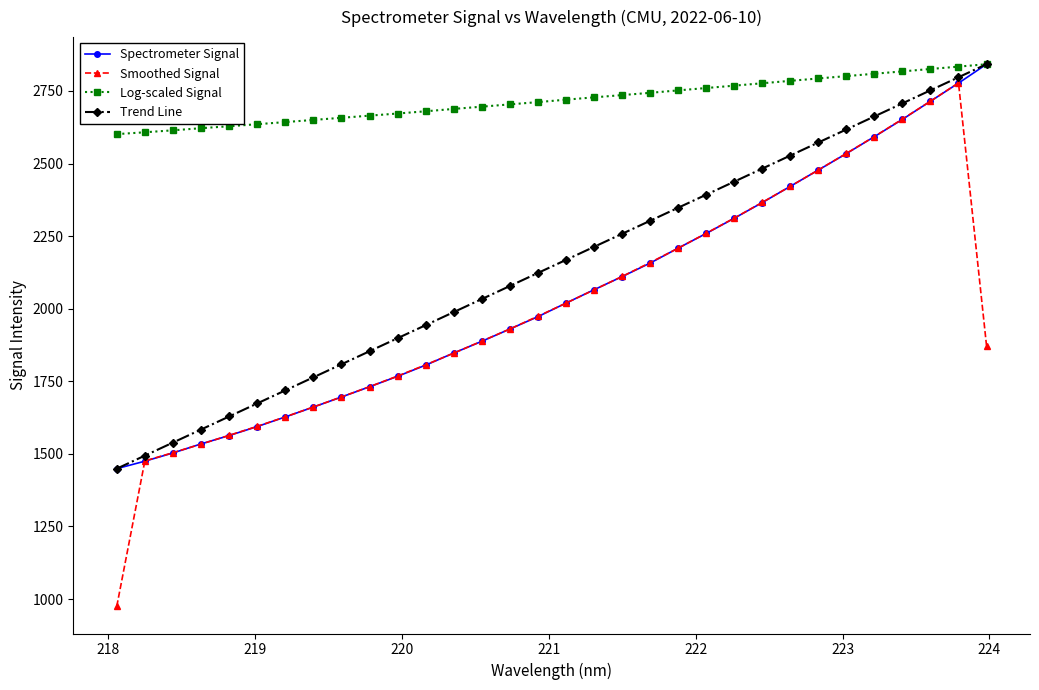

In Smoothed Signal, how many points are higher than both neighbors (excluding endpoints)?

1